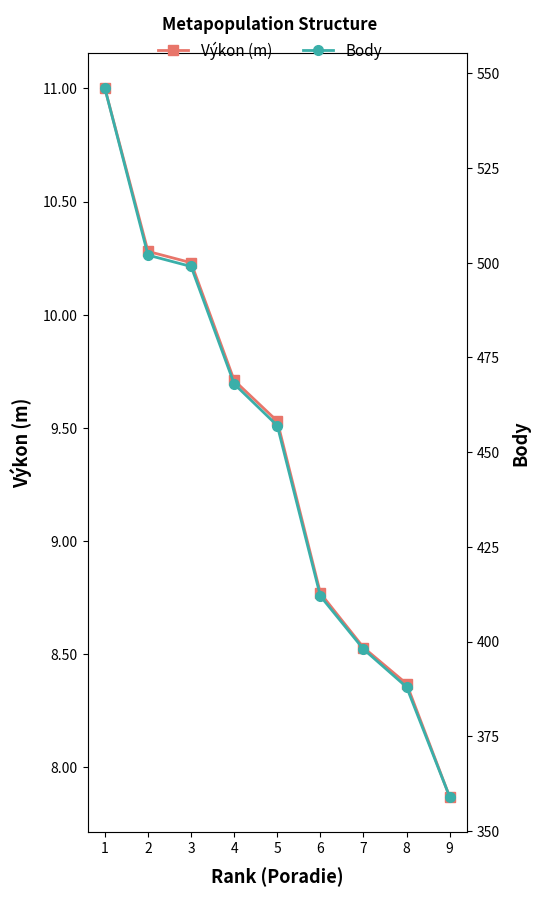

Which category has the lowest value in the Výkon (m) series?

9